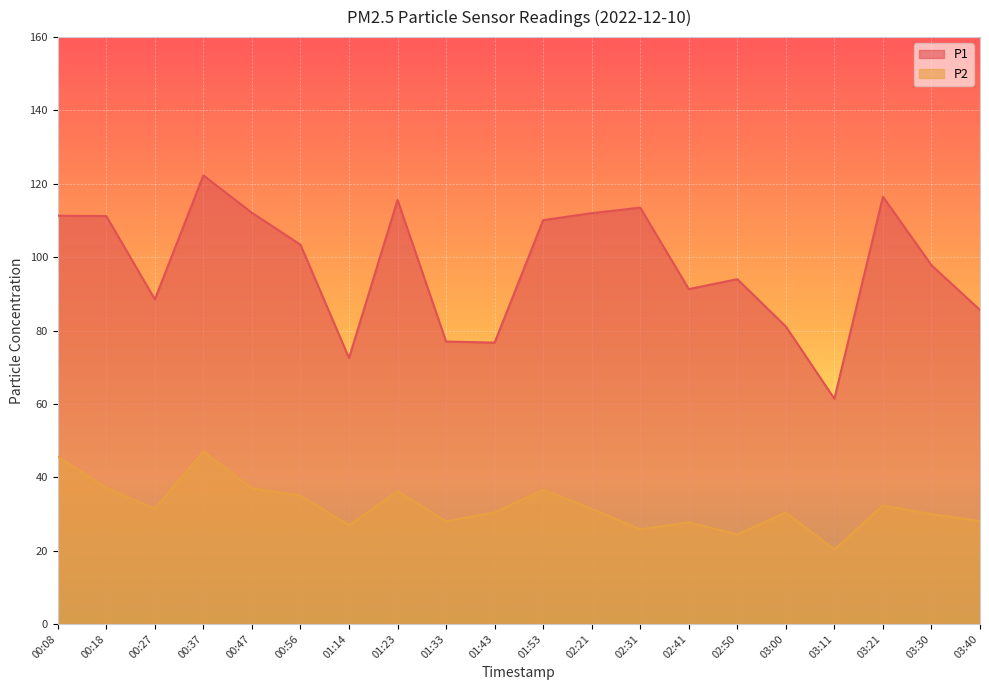

True or false: P2 and P1 intersect in this chart.

False